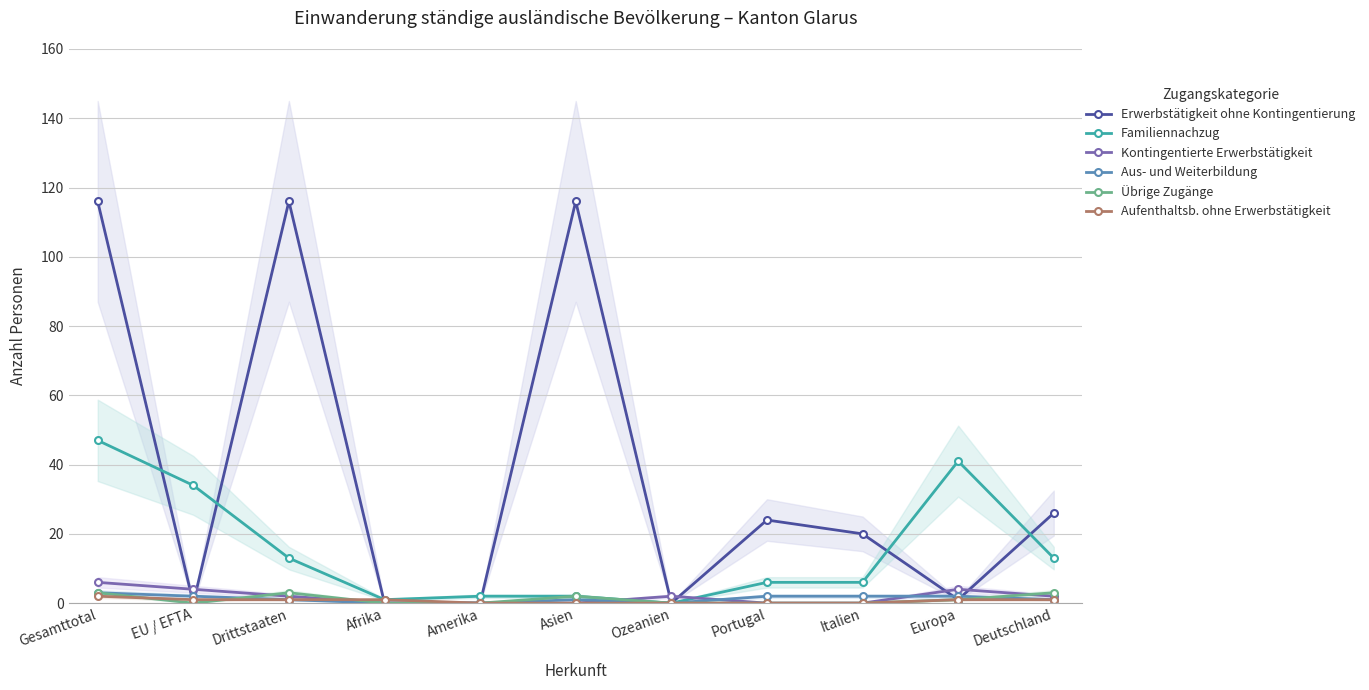

At which category is the sum across all series the highest?

Gesamttotal